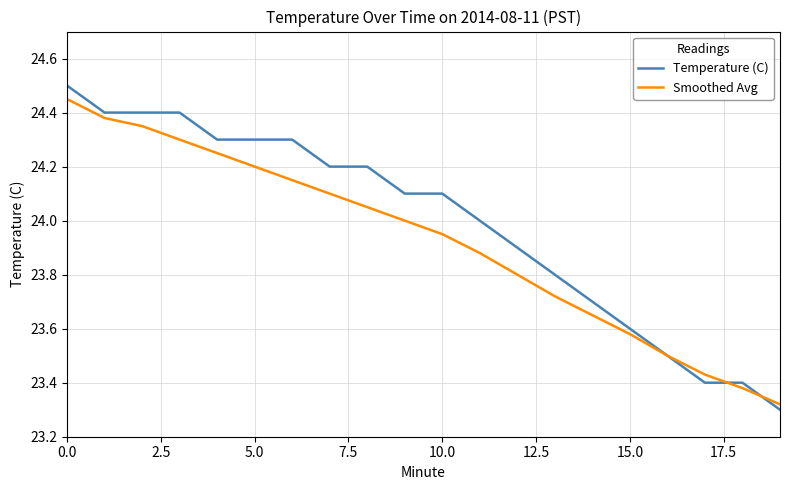

List the series in order of their overall mean, highest first.

Temperature (C), Smoothed Avg